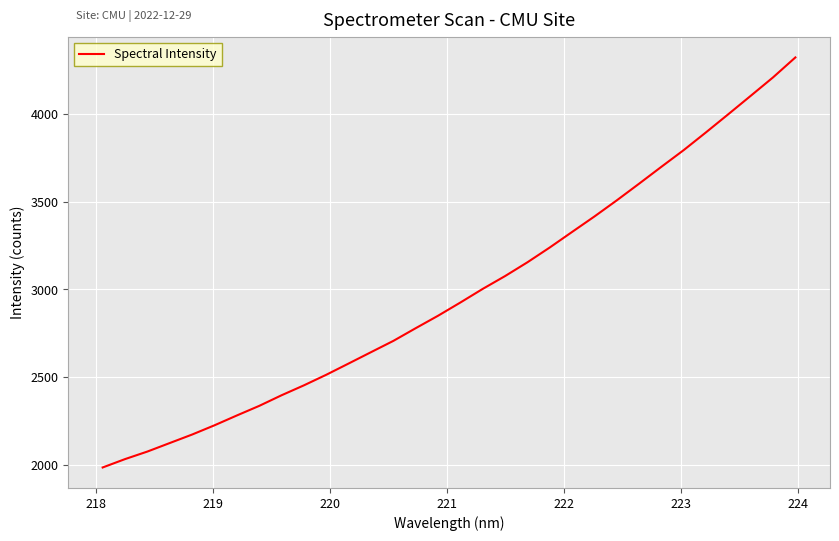

How many distinct data groups are displayed?

1